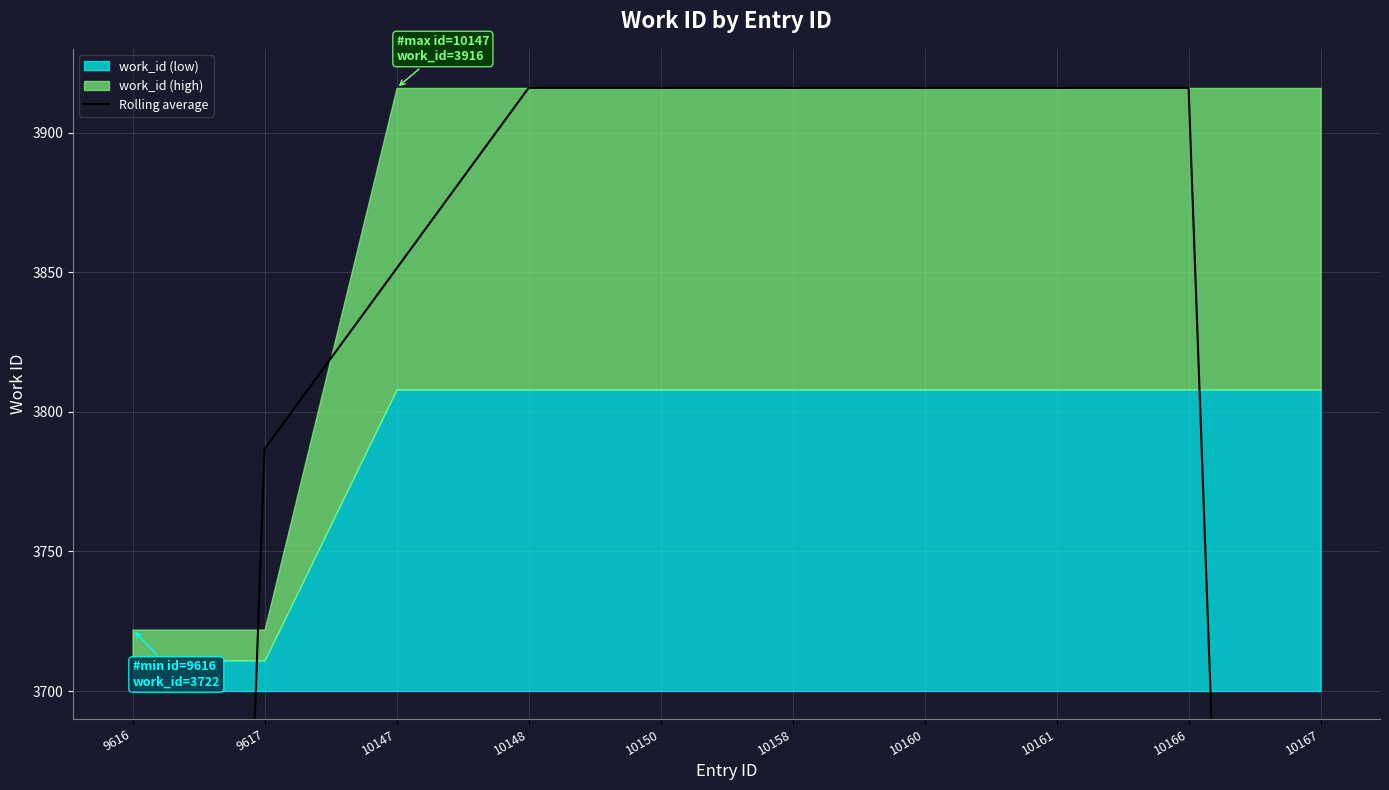

Reading left to right, what are all the values shown in this chart?

2481.3	3786.7	3851.3	3916.0	3916.0	3916.0	3916.0	3916.0	3916.0	2610.7